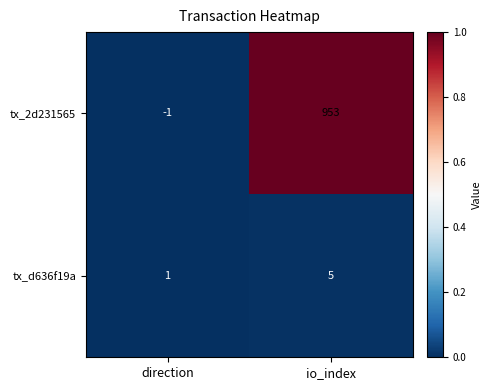

Between direction and io_index, which series saw the biggest shift?

tx_2d231565